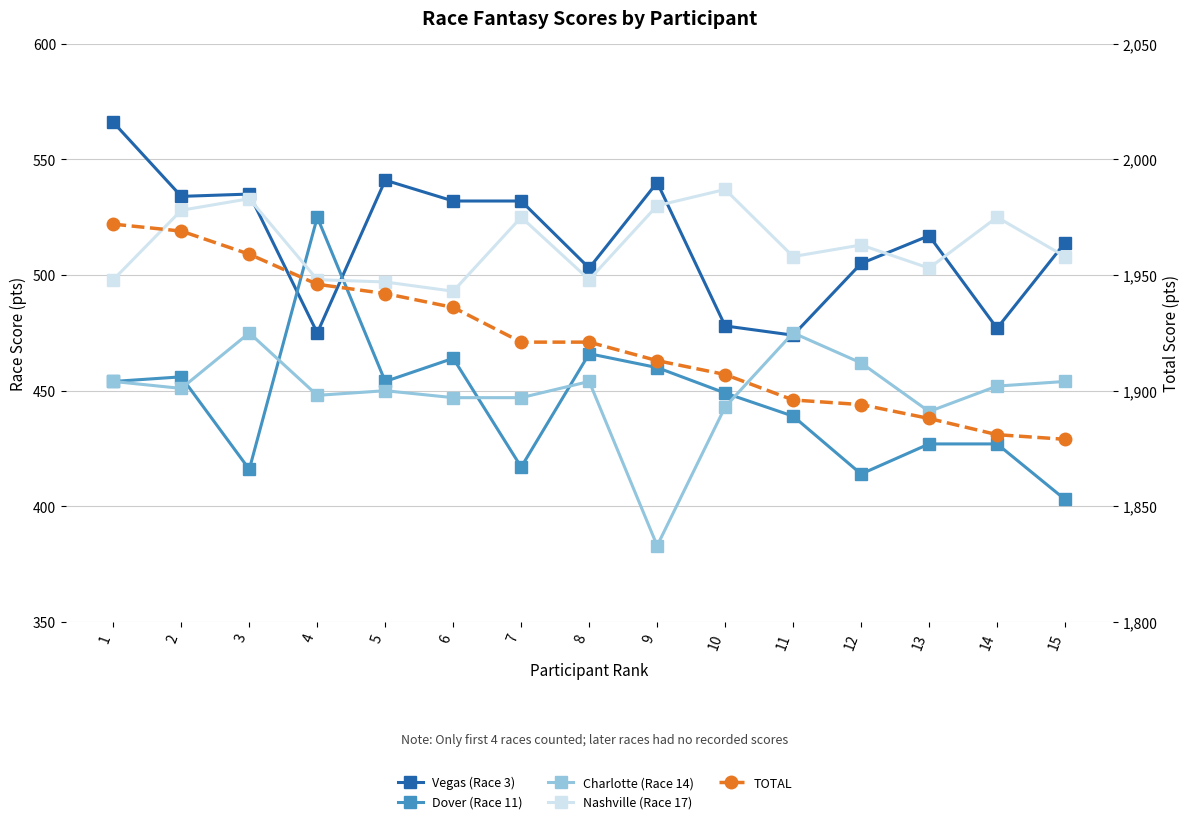

Which category has the highest value across all series?

1